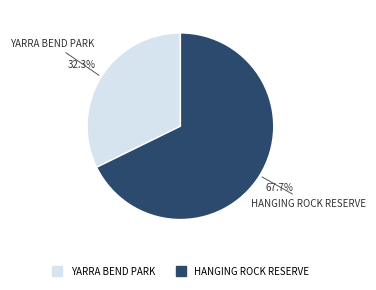

What is the largest slice in the pie chart?

HANGING ROCK RESERVE